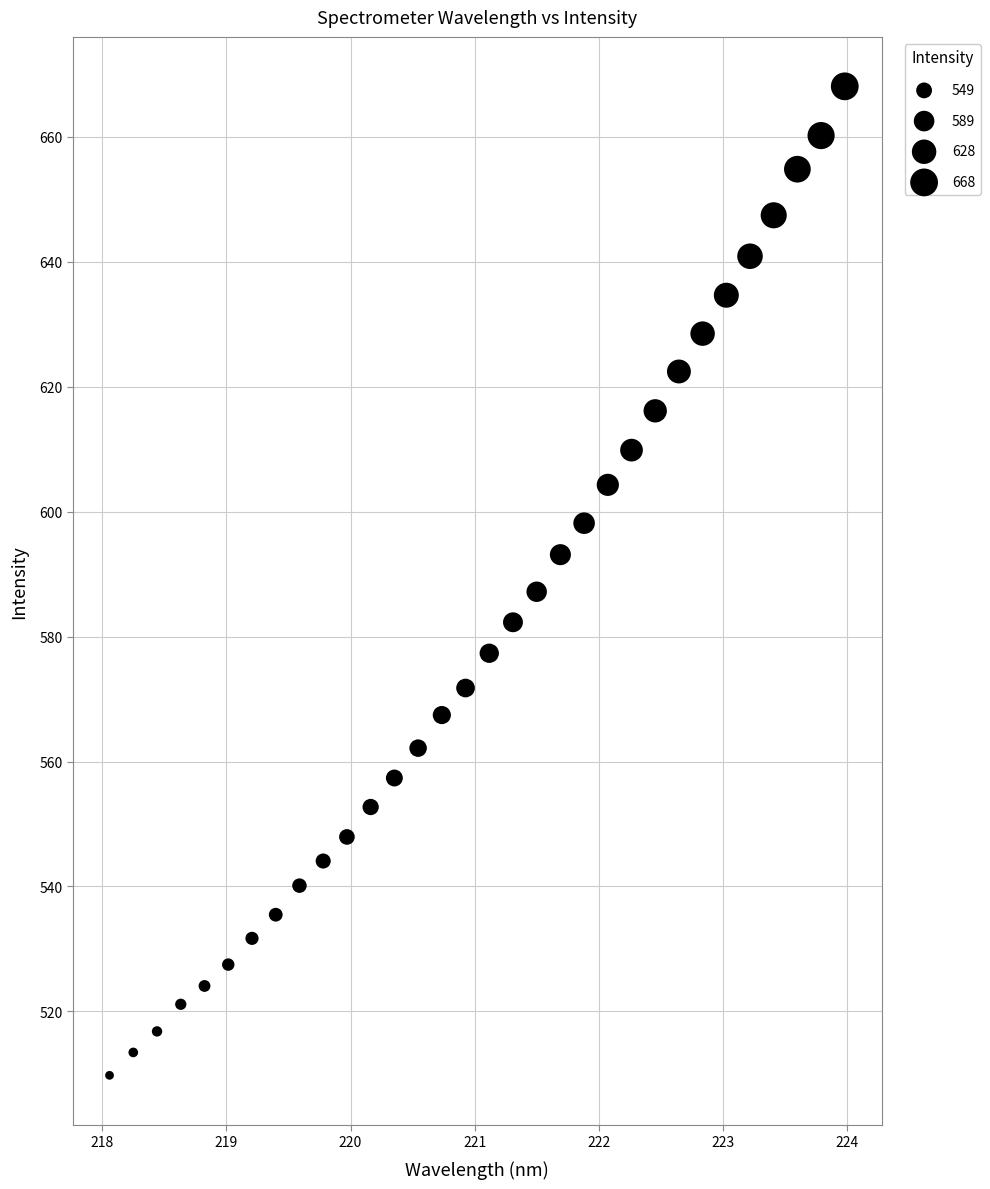

What is the range of Y values (max minus min)?

158.3